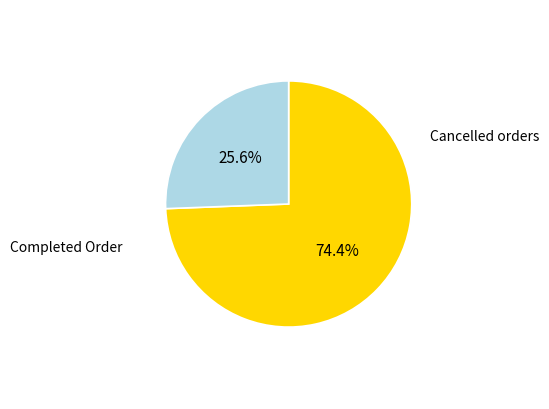

Is there a majority slice in this chart?

Yes